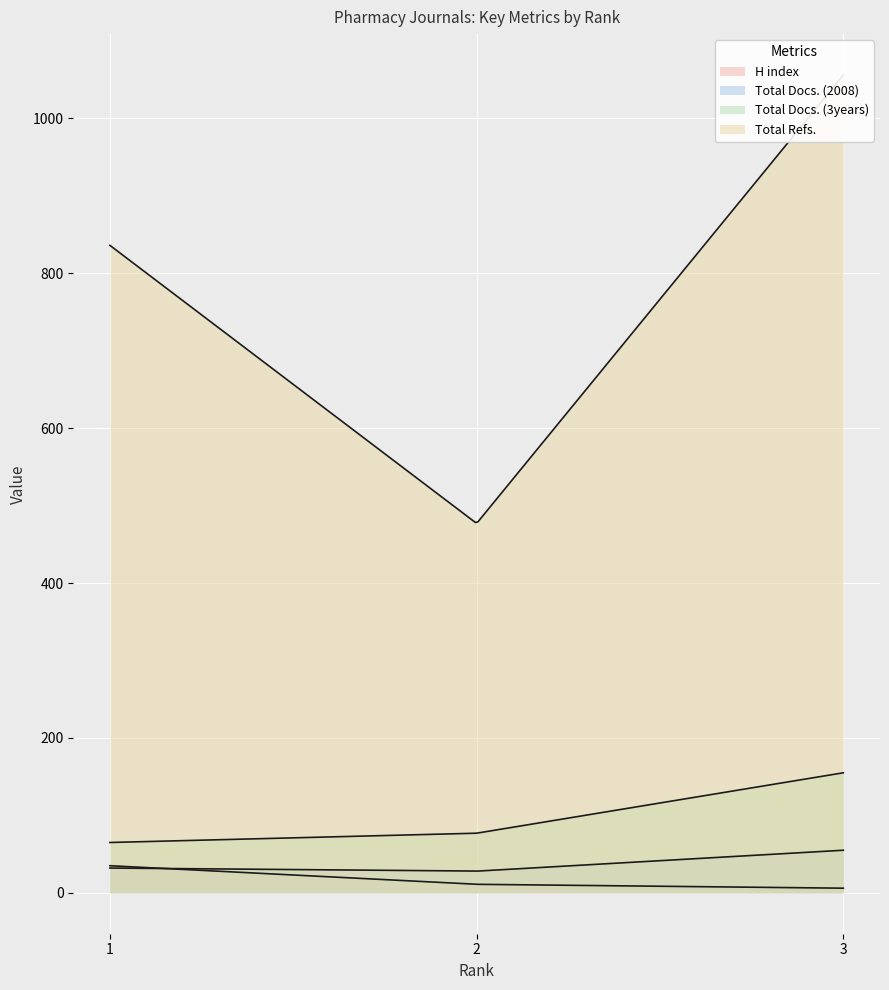

True or false: H index has a value of 10 at 3.

False